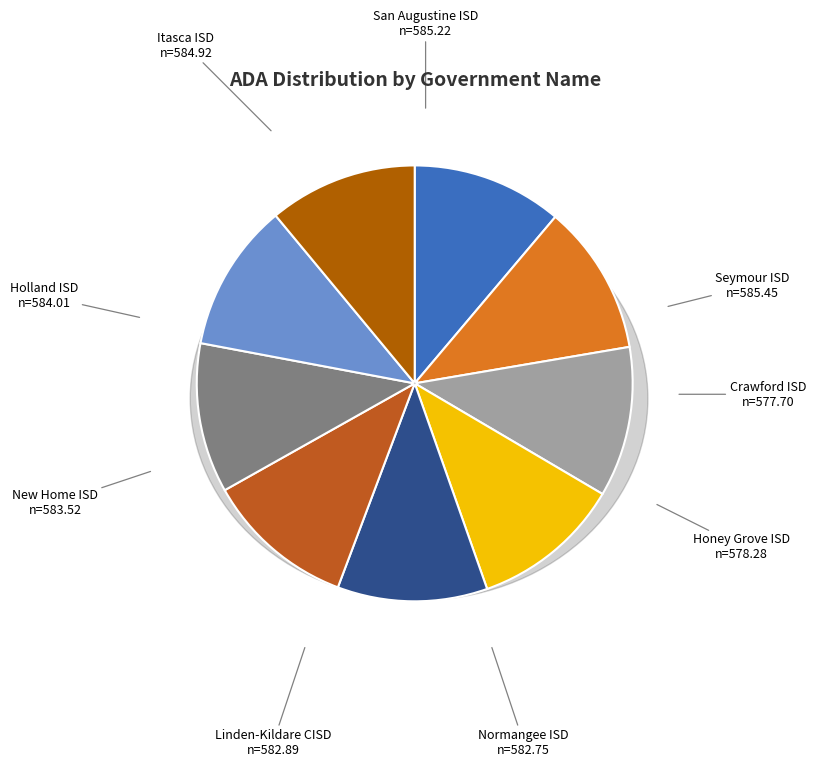

Does San Augustine ISD represent more than half of the total?

No